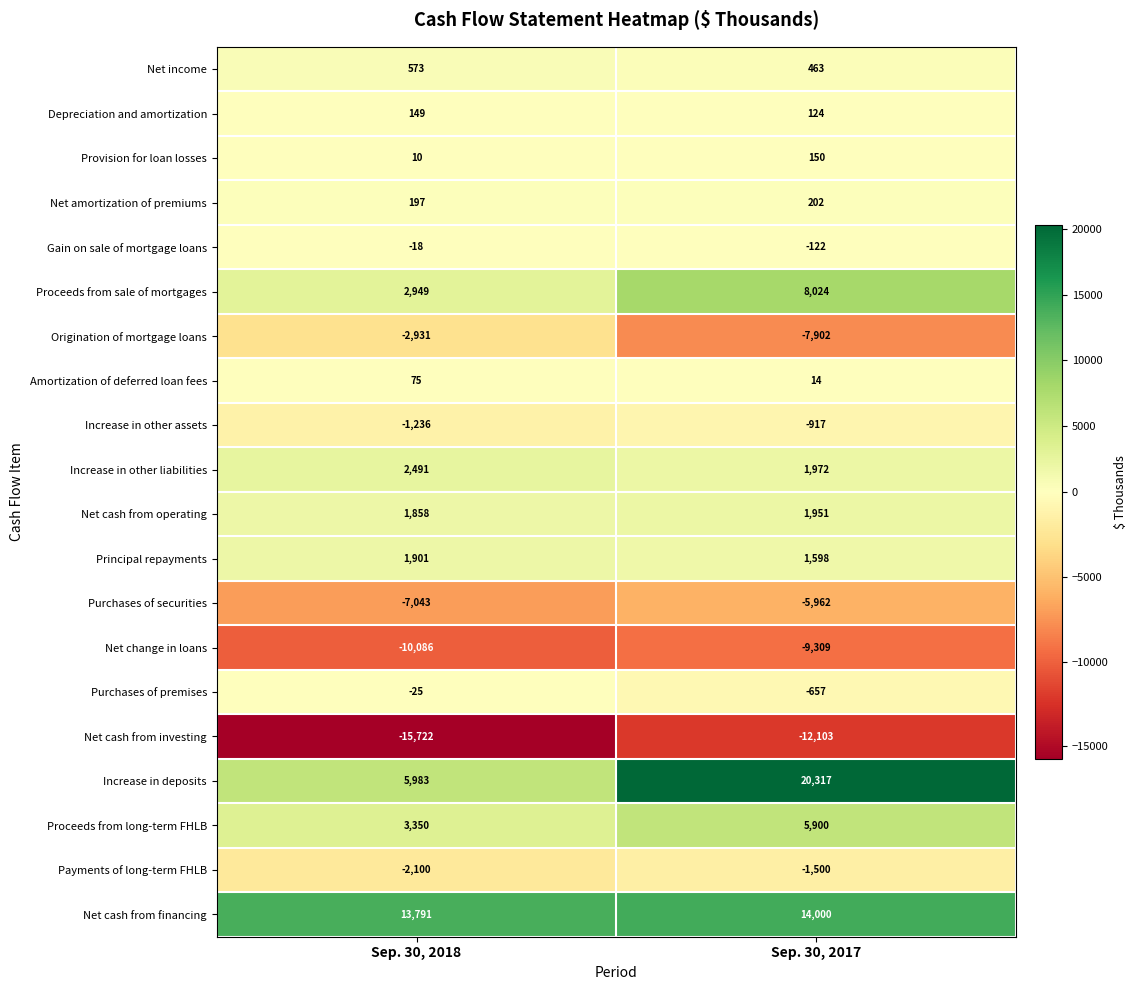

What is the spread (max minus min) of values at Sep. 30, 2017?

32420